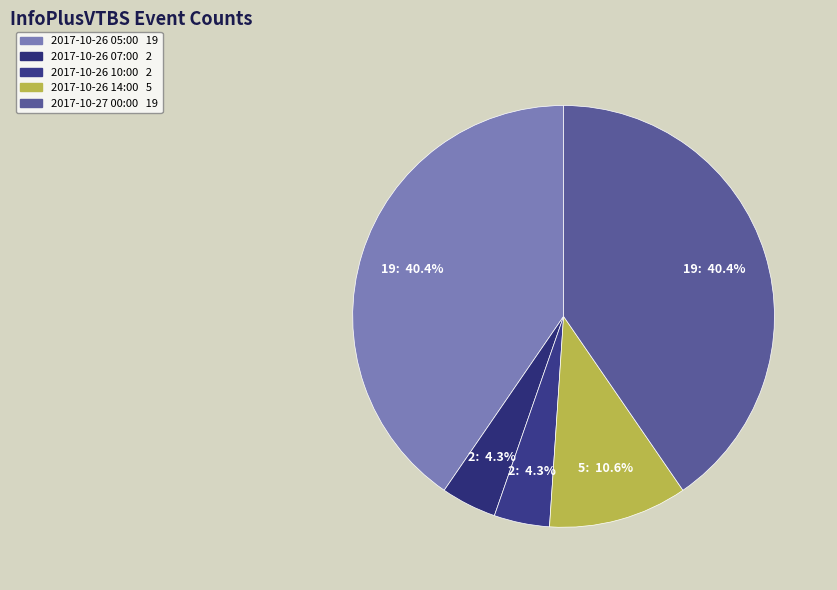

What is the total percentage of 2017-10-27 00:00 and 2017-10-26 07:00?

44.7%